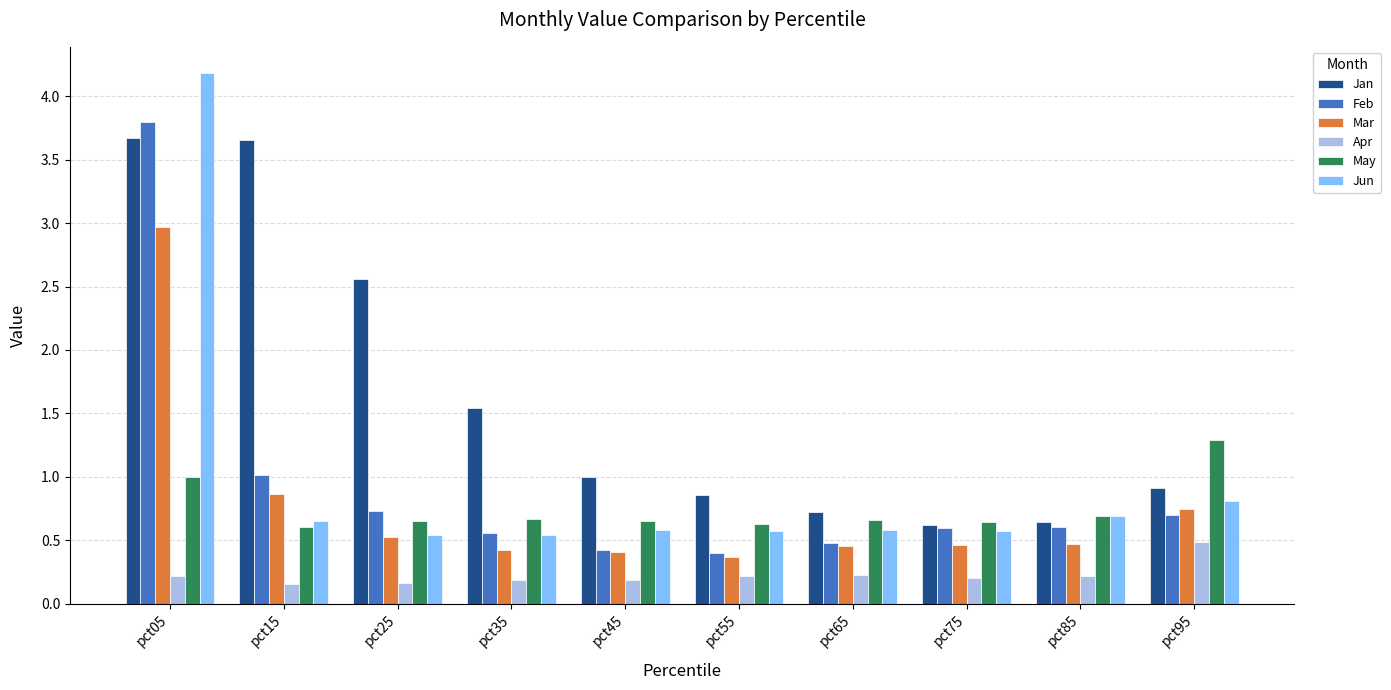

Which series has the widest spread of values?

Jun